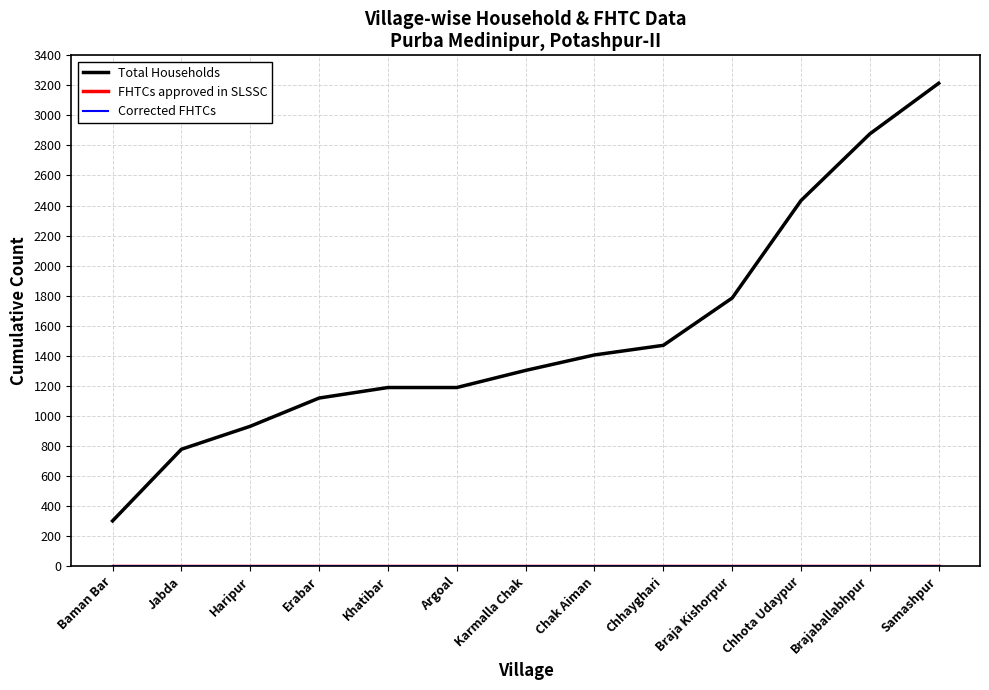

Is this an area chart (filled region under the line)?

No